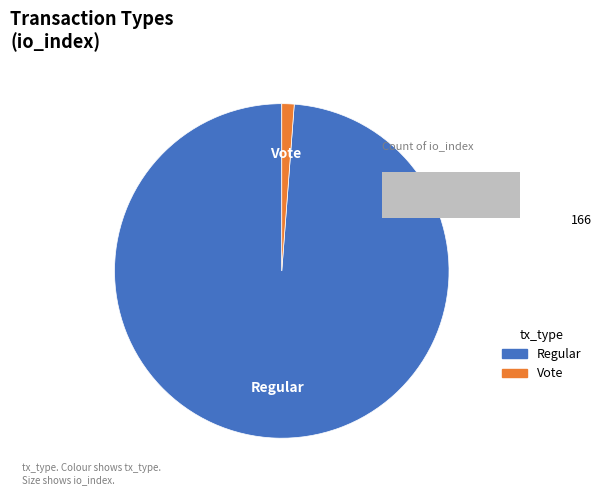

Which has a higher value, Vote or Regular?

Regular